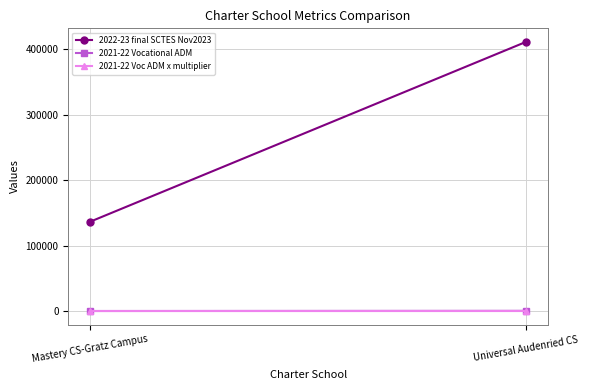

How many data points does each series have?

2